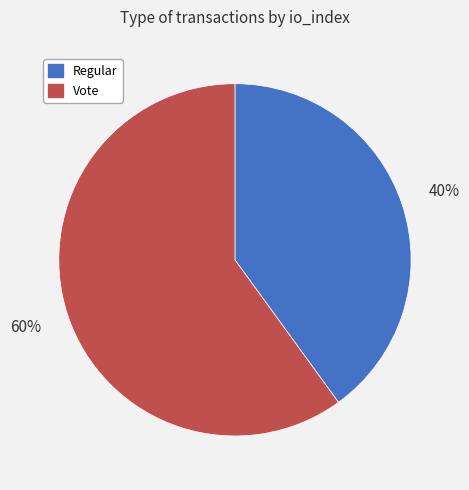

True or false: Regular accounts for 54% of the total.

False